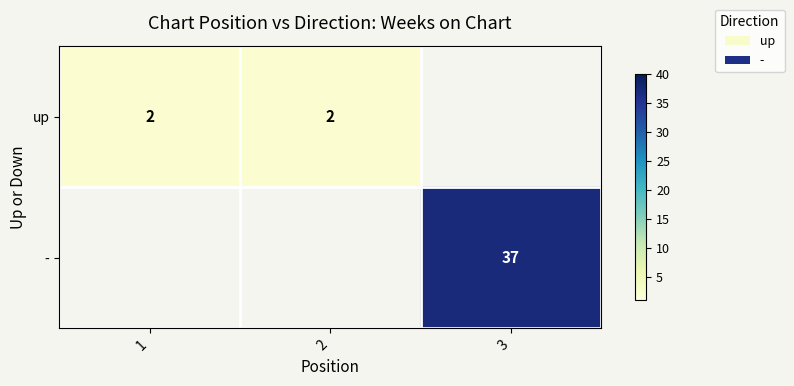

True or false: - has a value of 37 at 3.

True